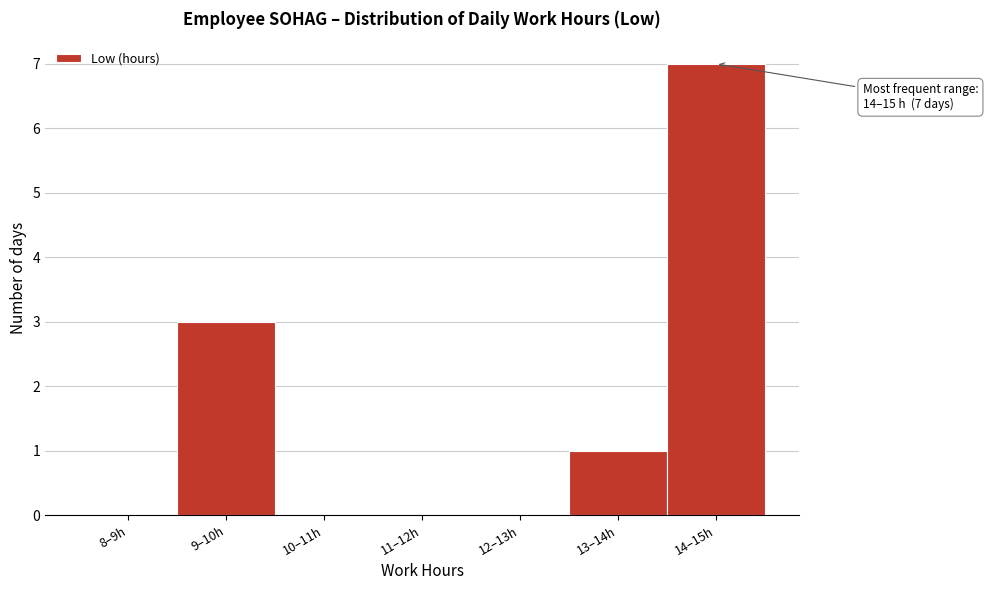

Reading right to left, list all the values displayed in this chart.

14–15h=7	13–14h=1	12–13h=0	11–12h=0	10–11h=0	9–10h=3	8–9h=0